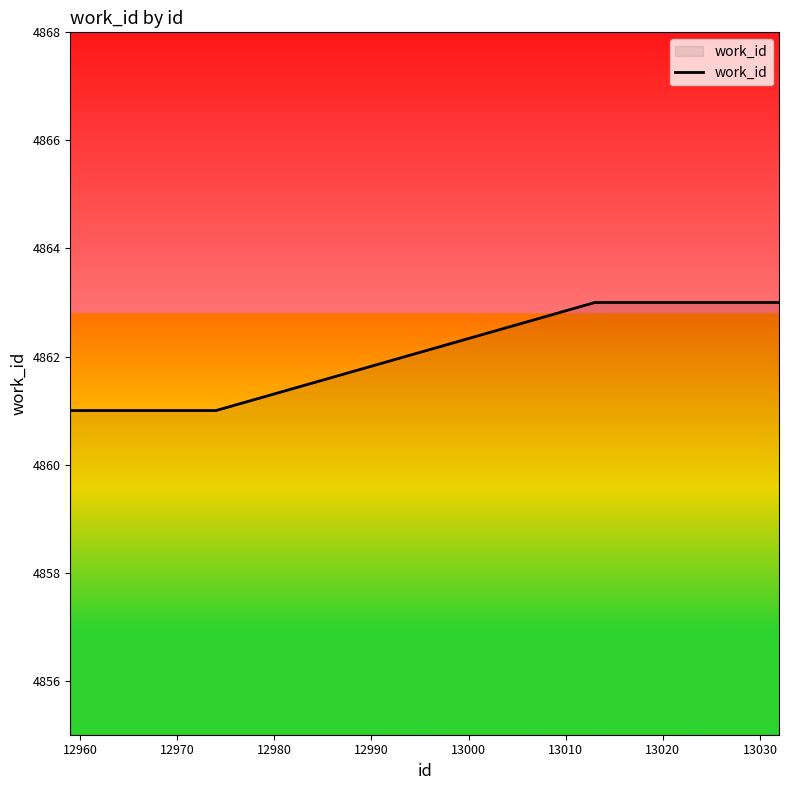

What is the maximum value shown in the chart?

4863